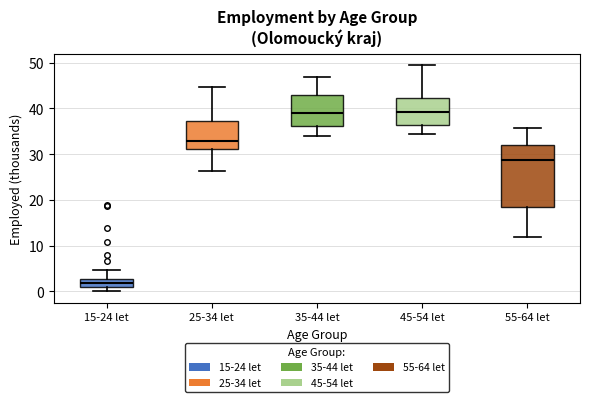

Reading left to right, transcribe this box plot: for each box, give where its median line is, the range the box spans, and where its two whiskers end, as read against the y-axis. The values are not printed on the chart, so give them approximately, as read against the axis.

15-24 let: median 2, box 1 to 3, whiskers 0 to 5
25-34 let: median 33, box 31 to 37, whiskers 26 to 45
35-44 let: median 39, box 36 to 43, whiskers 34 to 47
45-54 let: median 39, box 36 to 42, whiskers 34 to 49
55-64 let: median 29, box 19 to 32, whiskers 12 to 36